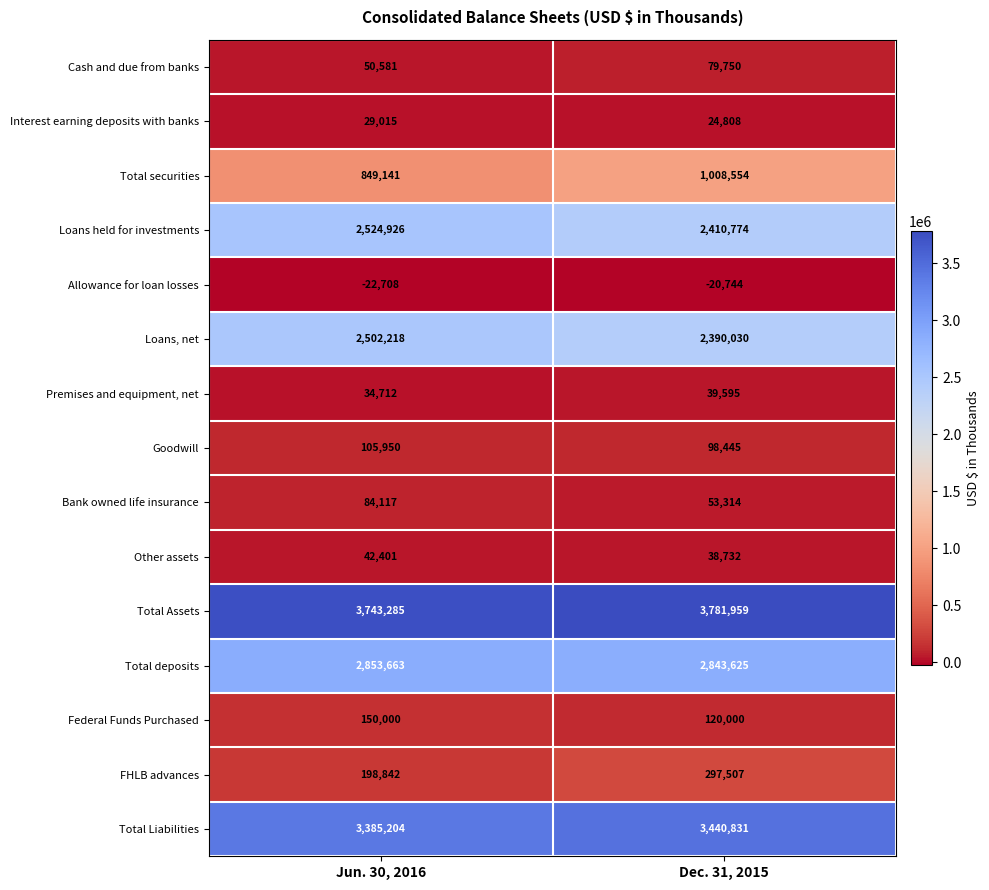

At Dec. 31, 2015, list the series in order from smallest to largest.

Allowance for loan losses, Interest earning deposits with banks, Other assets, Premises and equipment, net, Bank owned life insurance, Cash and due from banks, Goodwill, Federal Funds Purchased, FHLB advances, Total securities, Loans, net, Loans held for investments, Total deposits, Total Liabilities, Total Assets